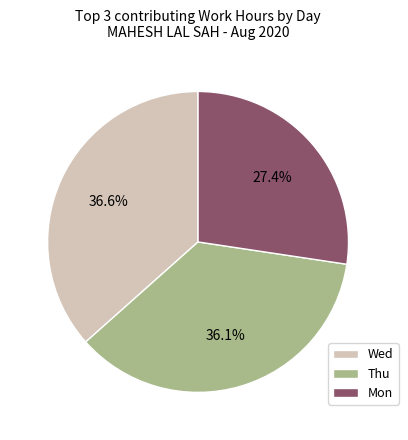

Does any single category account for the majority?

No